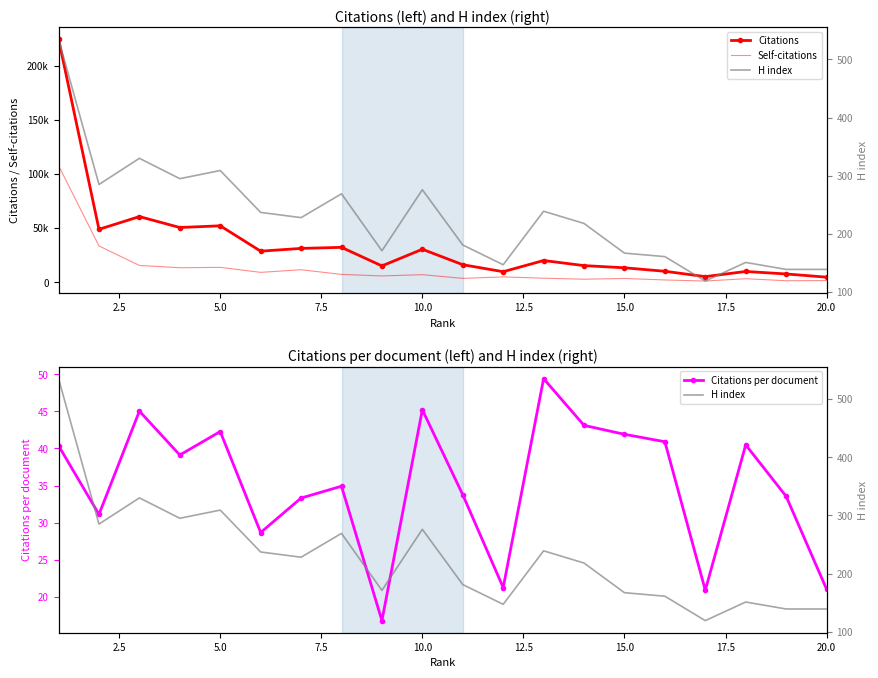

How many lines are shown in the chart?

4